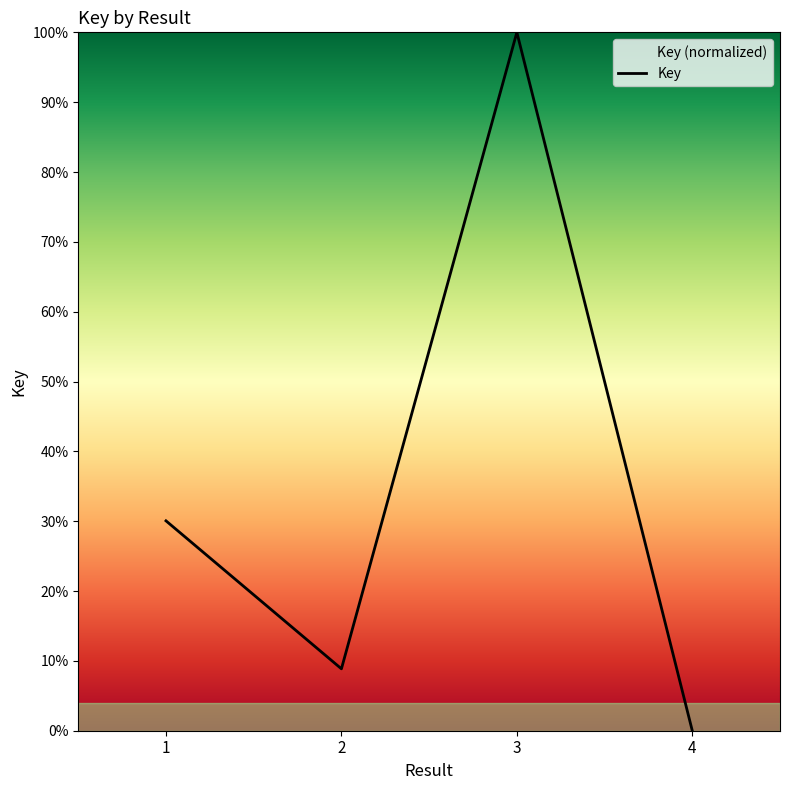

What is the difference between the values at 4 and 3?

100.0